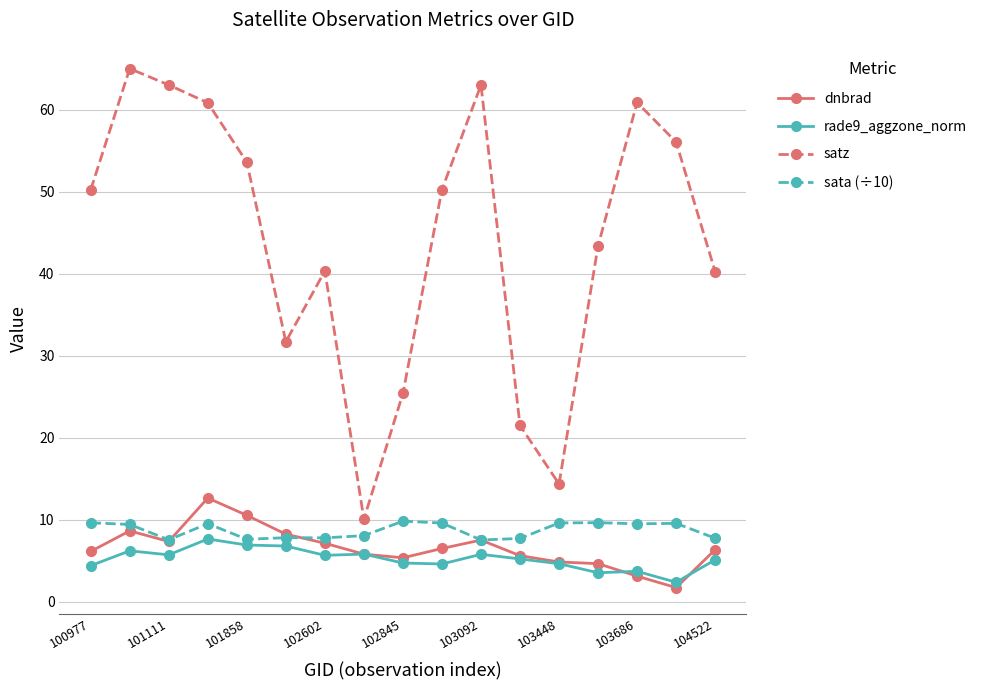

True or false: satz and sata (÷10) cross at least once.

False